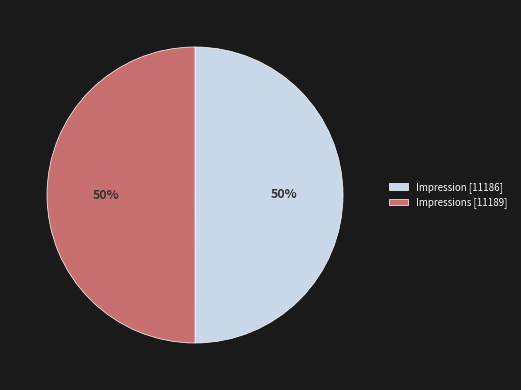

To the nearest percent, what is the average slice percentage?

50%